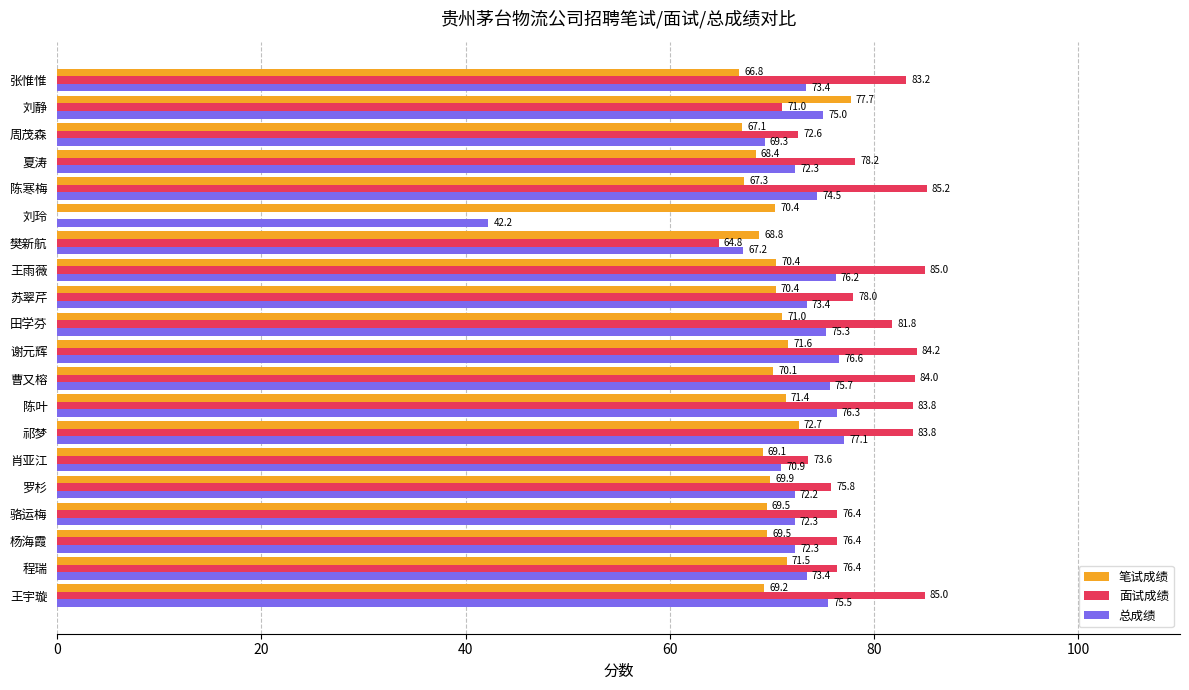

How many series are shown in this chart?

3